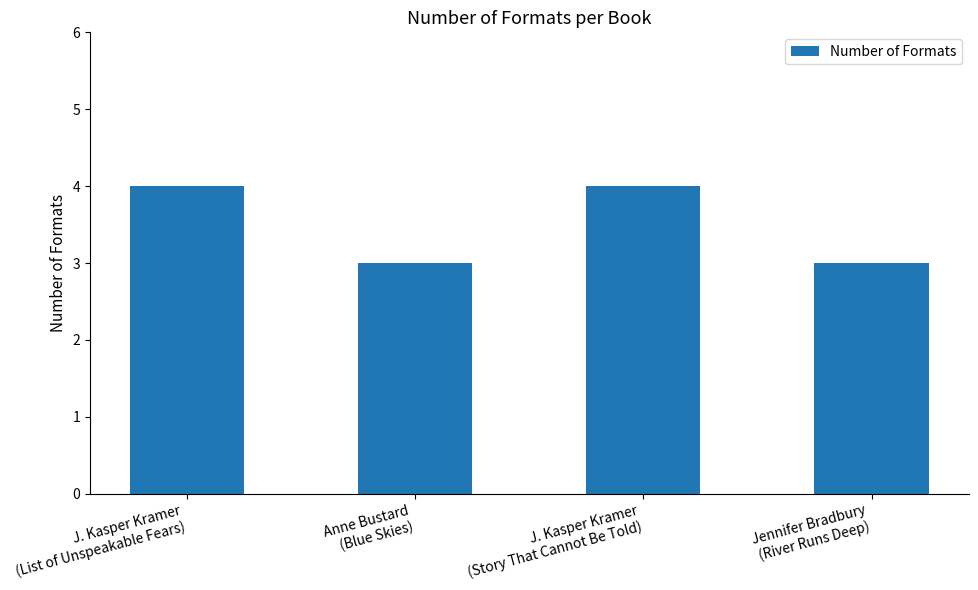

What is the difference between the maximum and minimum values?

1